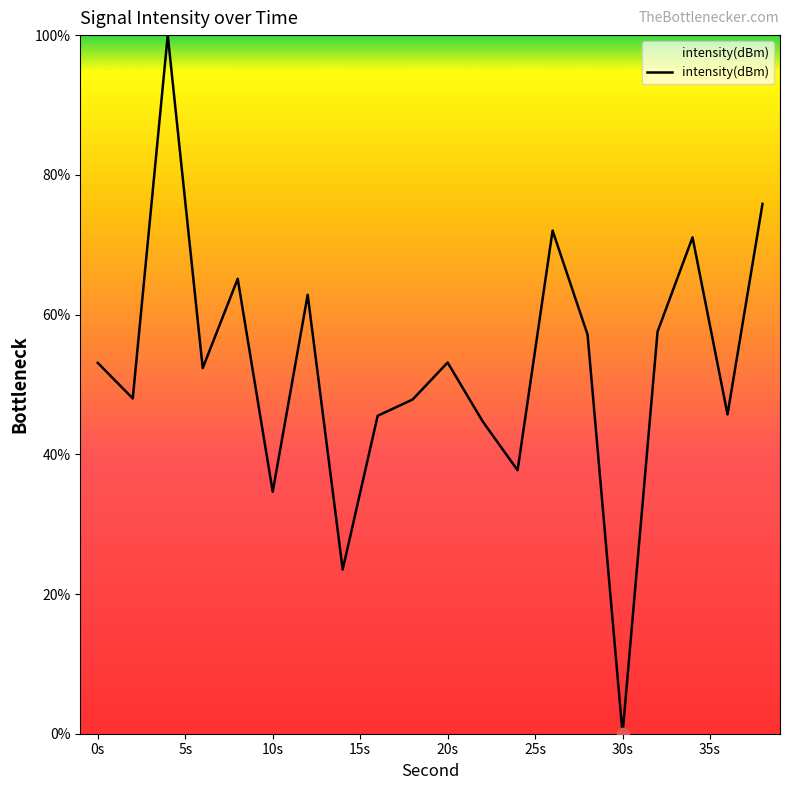

What is the maximum value shown in the chart?

100.0